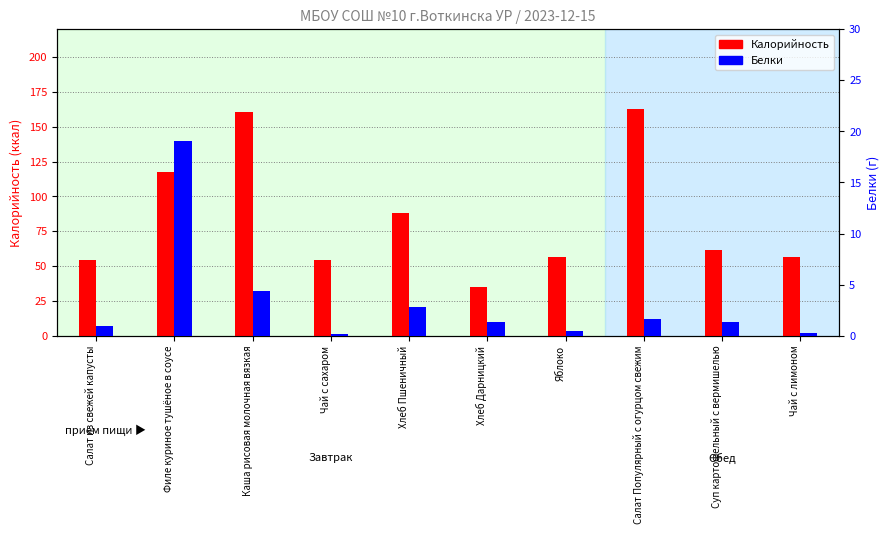

Which has a higher value, Хлеб Дарницкий or Салат из свежей капусты?

Салат из свежей капусты